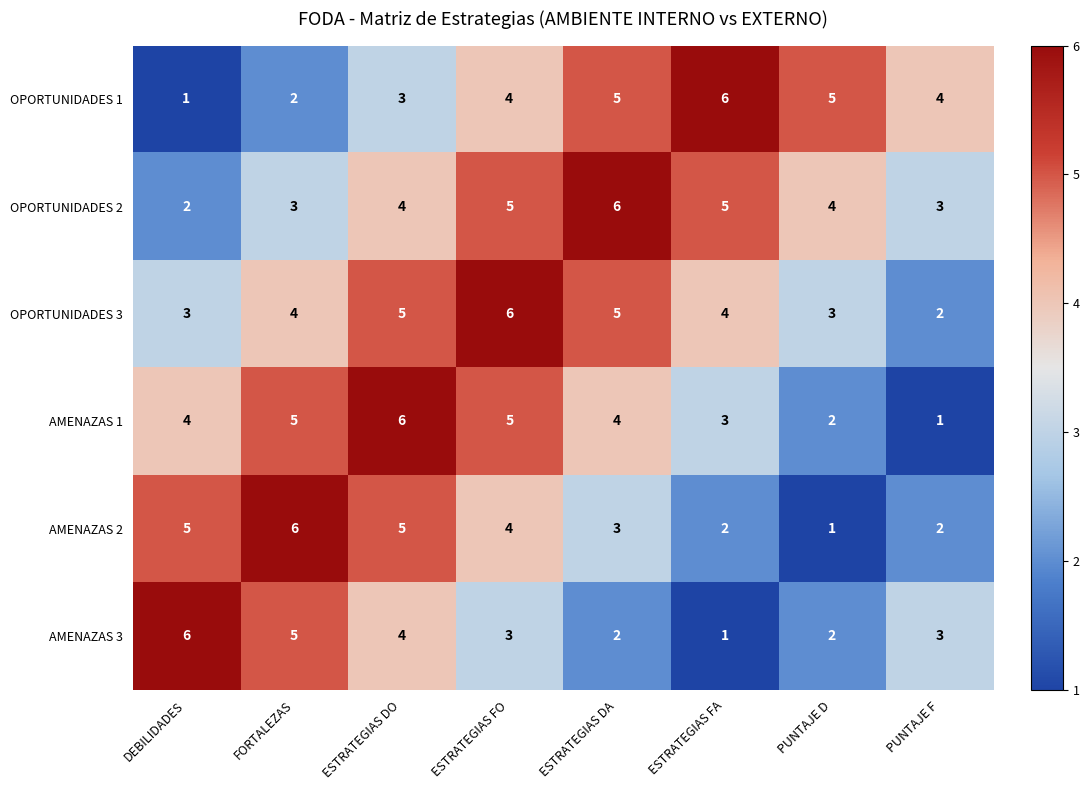

What is the total value across all series at DEBILIDADES?

21